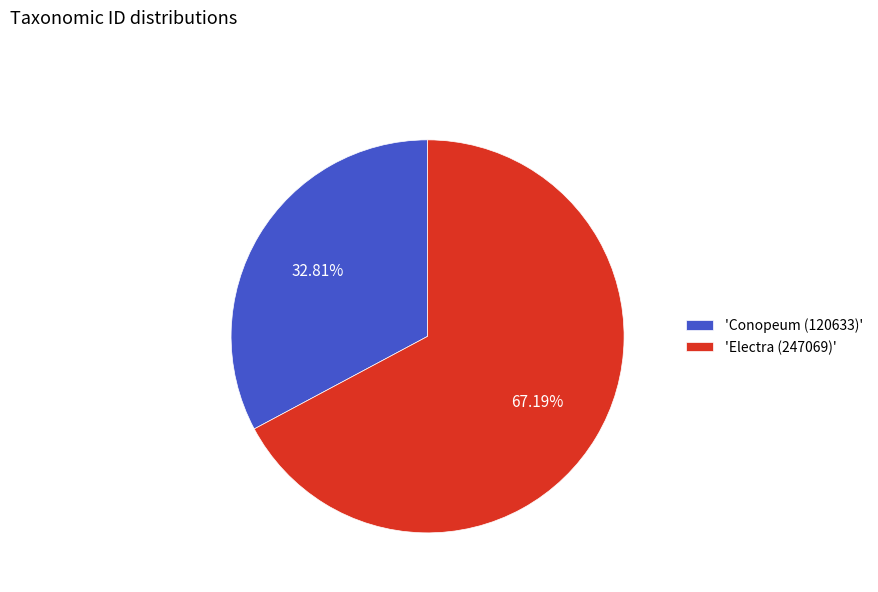

Between 'Electra (247069)' and 'Conopeum (120633)', which is larger?

'Electra (247069)'